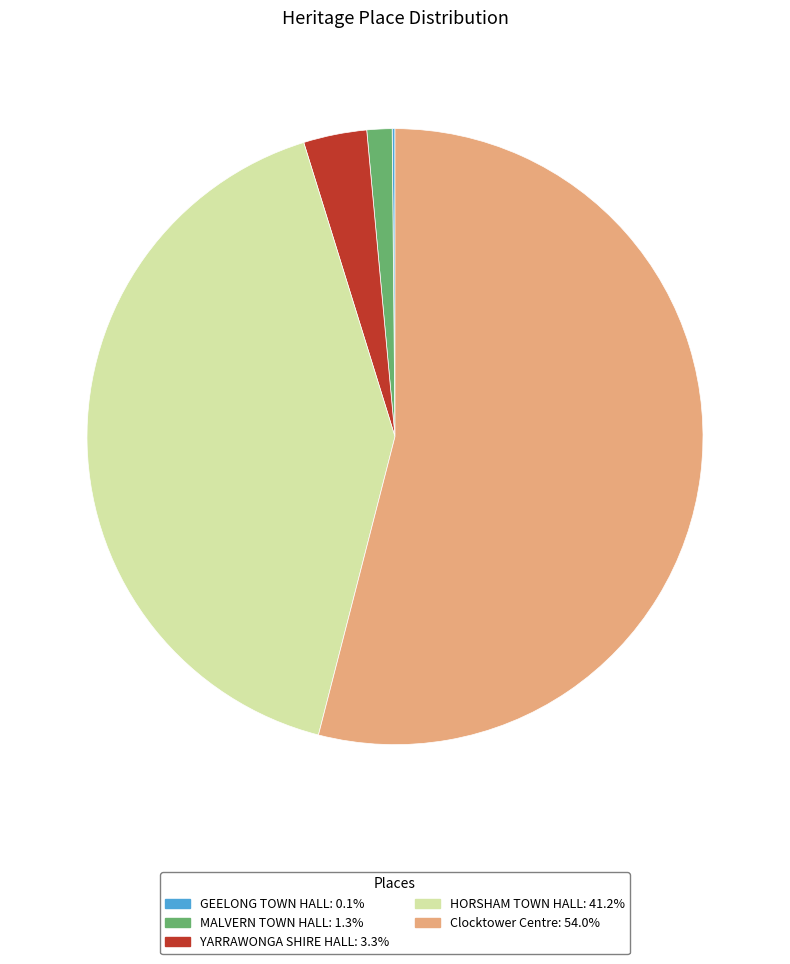

The YARRAWONGA SHIRE HALL slice represents 3% of the pie. True or false?

True